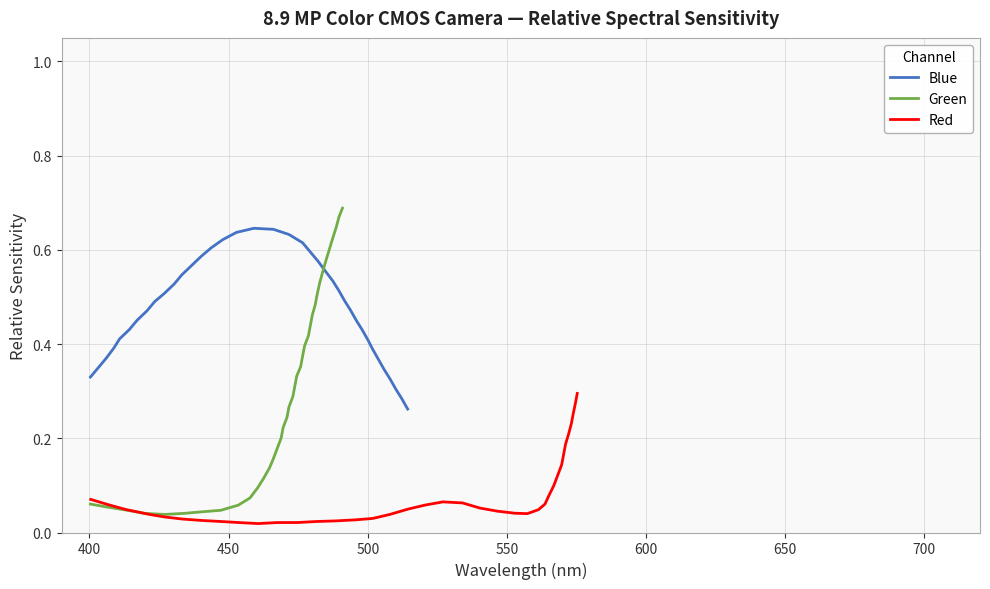

What is the sum of all Red values?

3.1